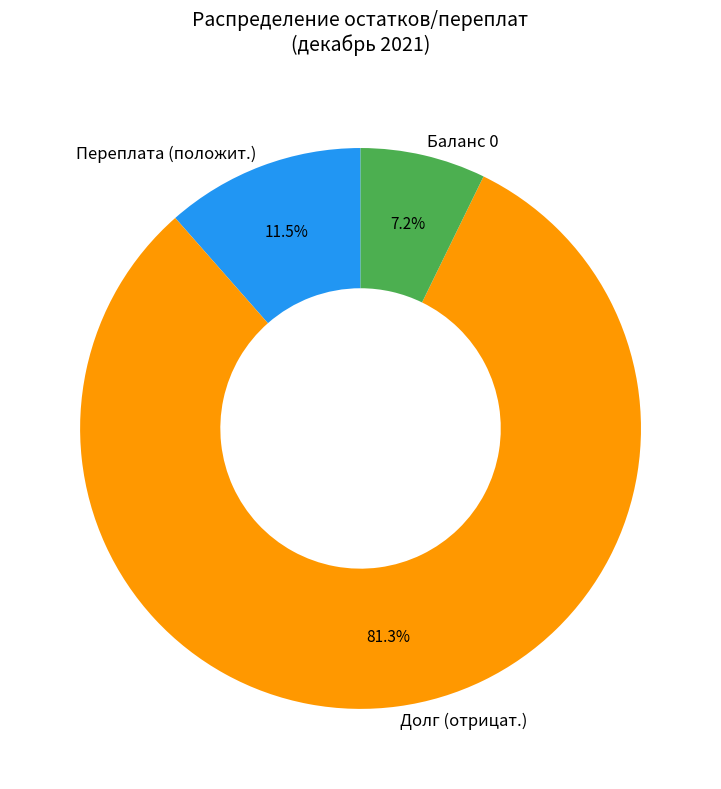

Count the number of slices in the pie.

3